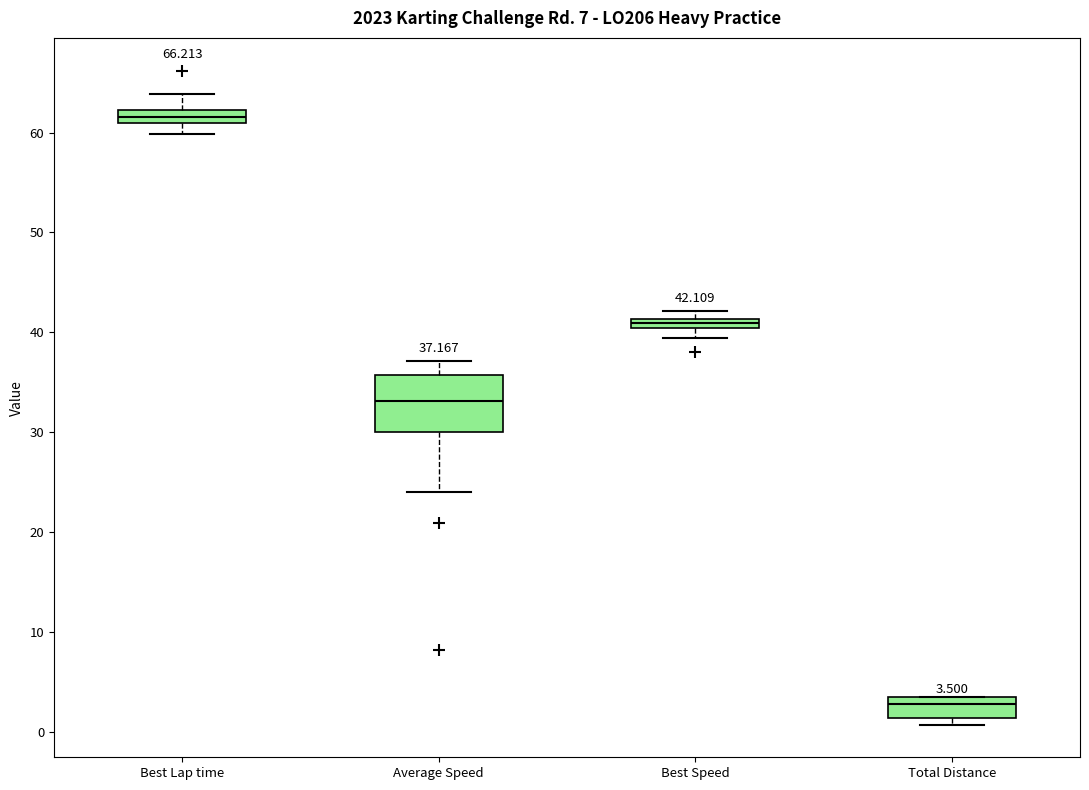

Comparing the boxes themselves (not the whiskers), which one is the tallest?

Average Speed